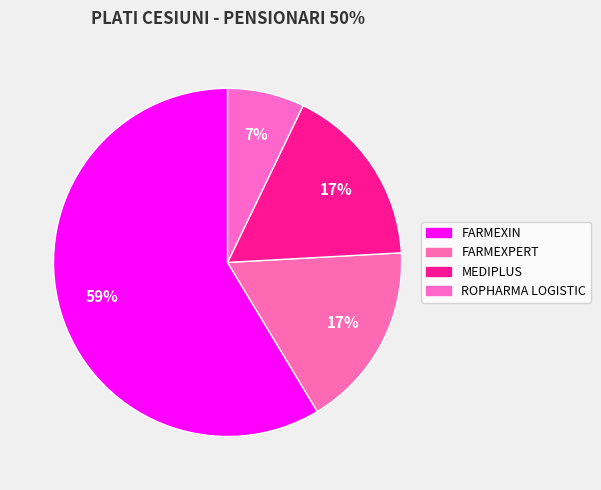

Is there a majority slice in this chart?

Yes